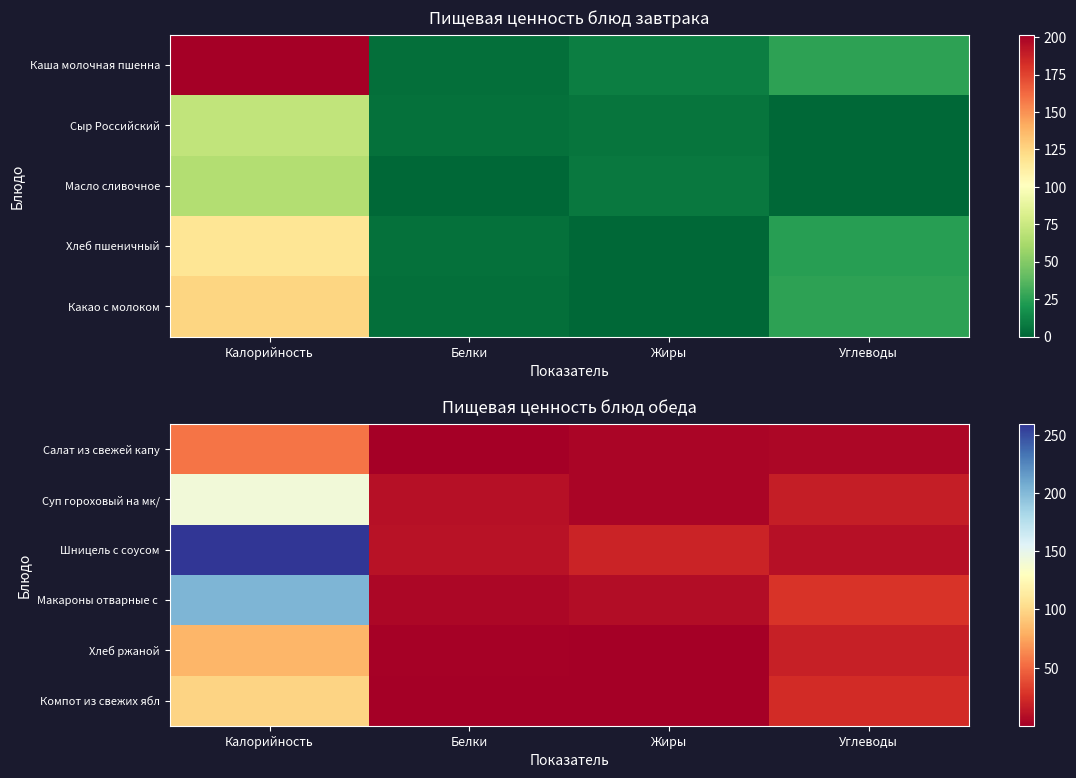

Is it true that Хлеб ржаной equals 44.5 at Калорийность?

False